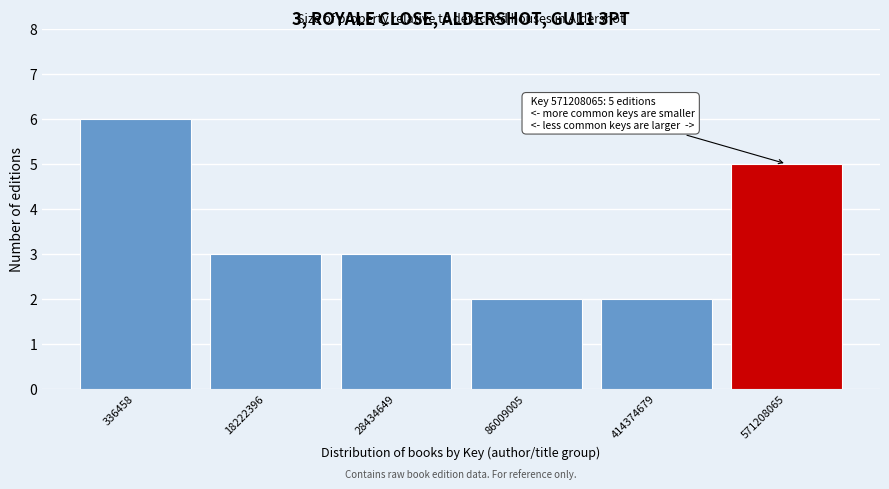

Reading right to left, what are all the values shown in this chart?

5	2	2	3	3	6